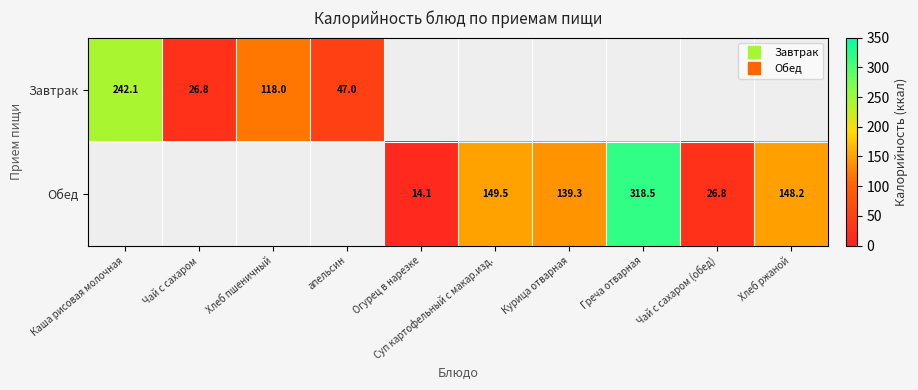

How many positive values does the Обед series have?

6